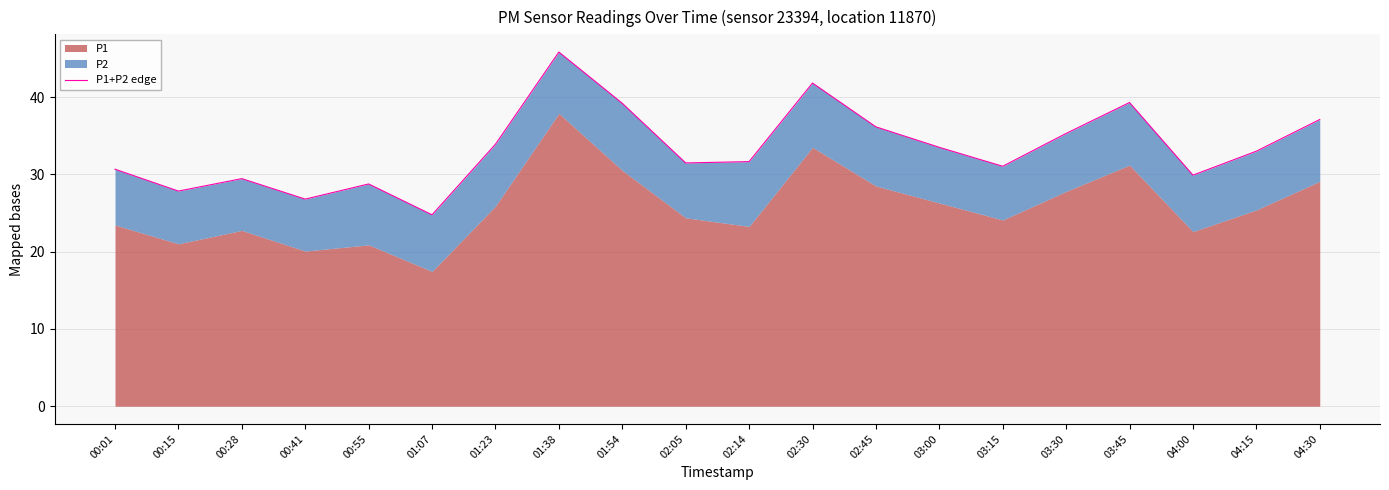

How many data points are less than 33?

10